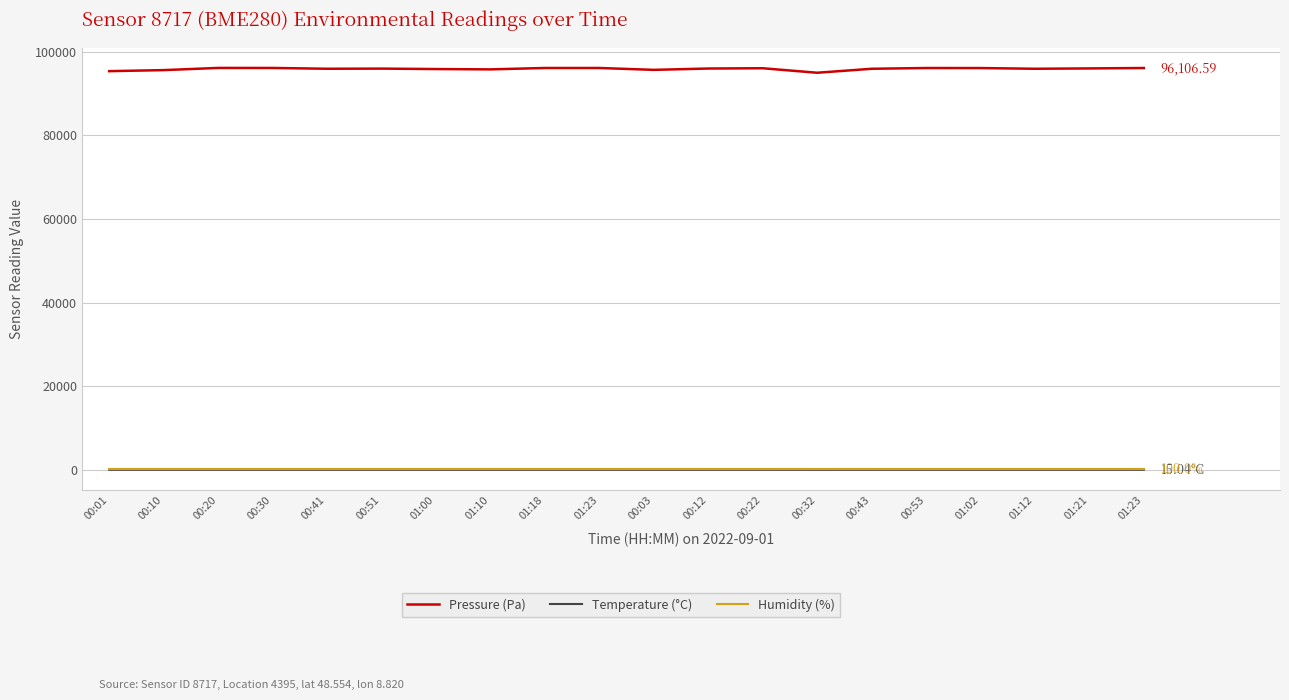

What are all the series names shown in the legend?

Pressure (Pa), Temperature (°C), Humidity (%)